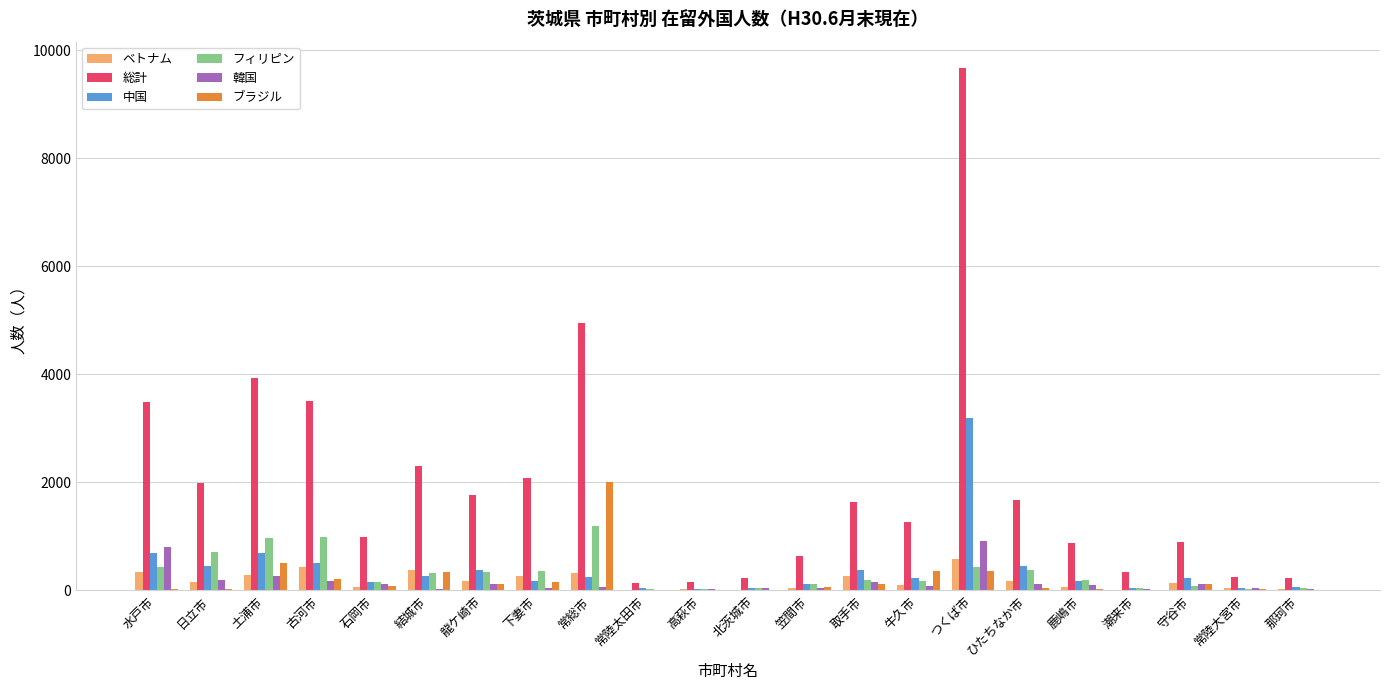

True or false: 中国 has a value of 234 at 牛久市.

True